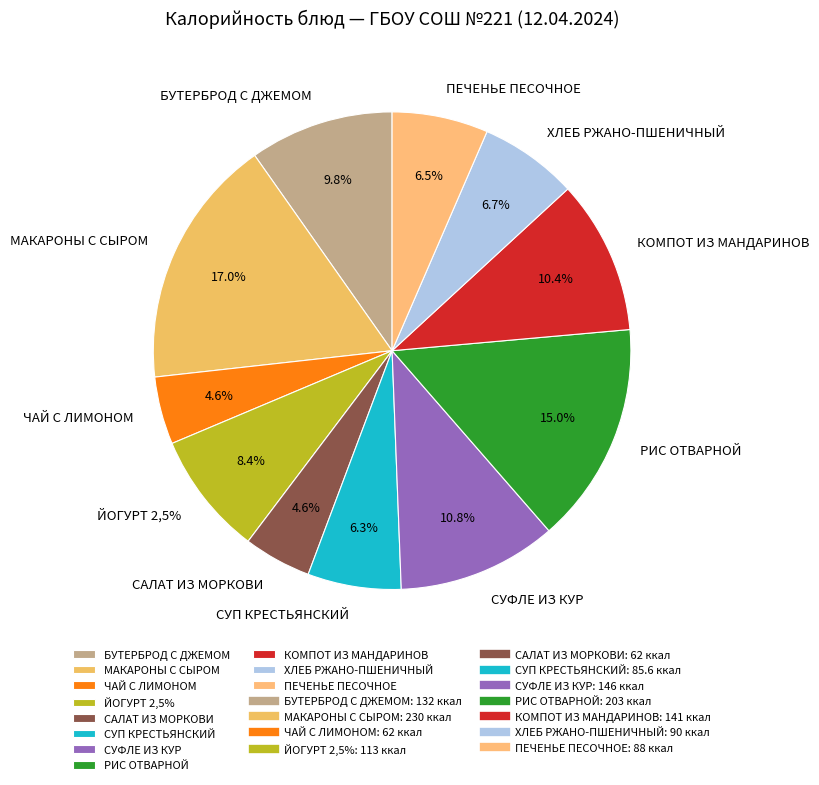

Approximately how many times larger is the value at ХЛЕБ РЖАНО-ПШЕНИЧНЫЙ compared to БУТЕРБРОД С ДЖЕМОМ?

0.7